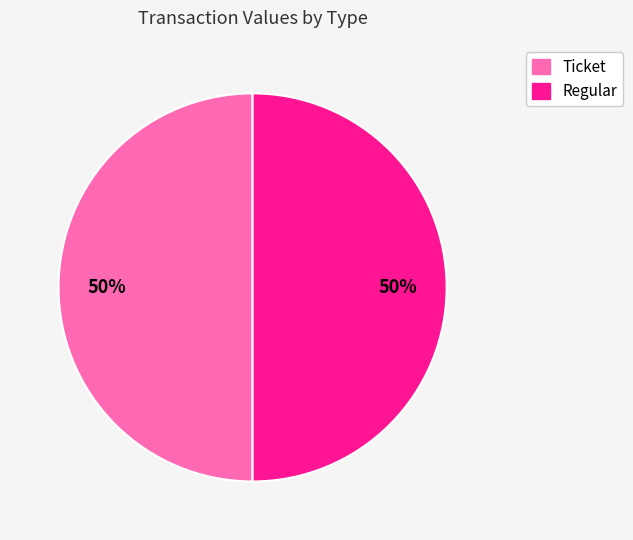

True or false: Regular accounts for 43% of the total.

False